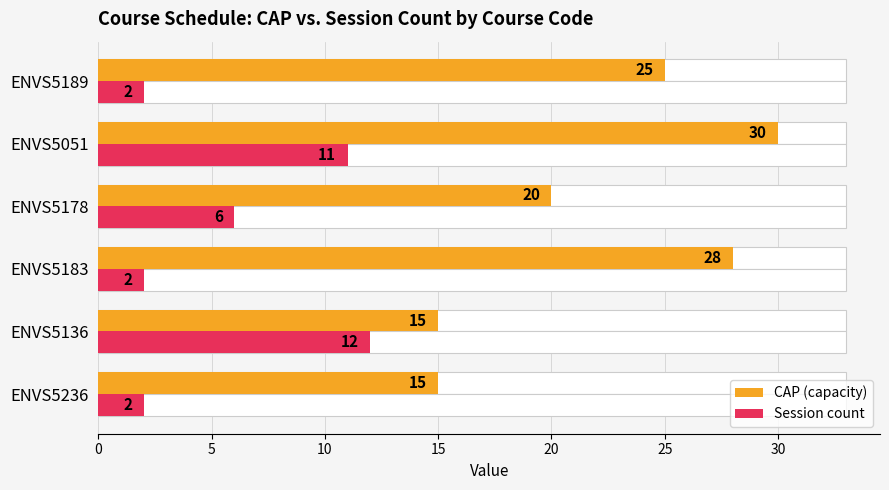

How many bars are there in total?

12